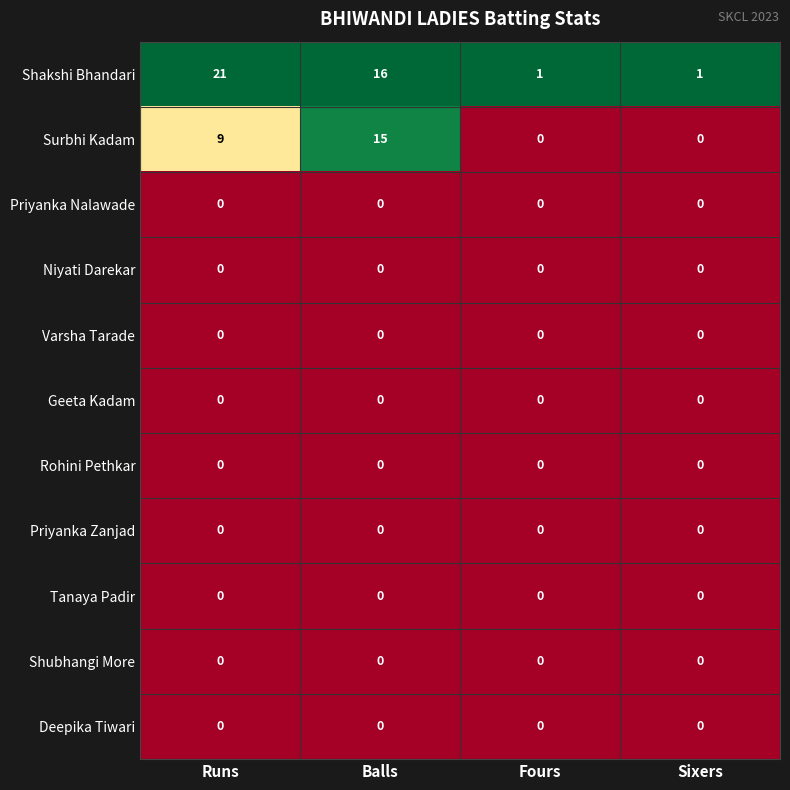

True or false: Shubhangi More has a value of 0 at Sixers.

True